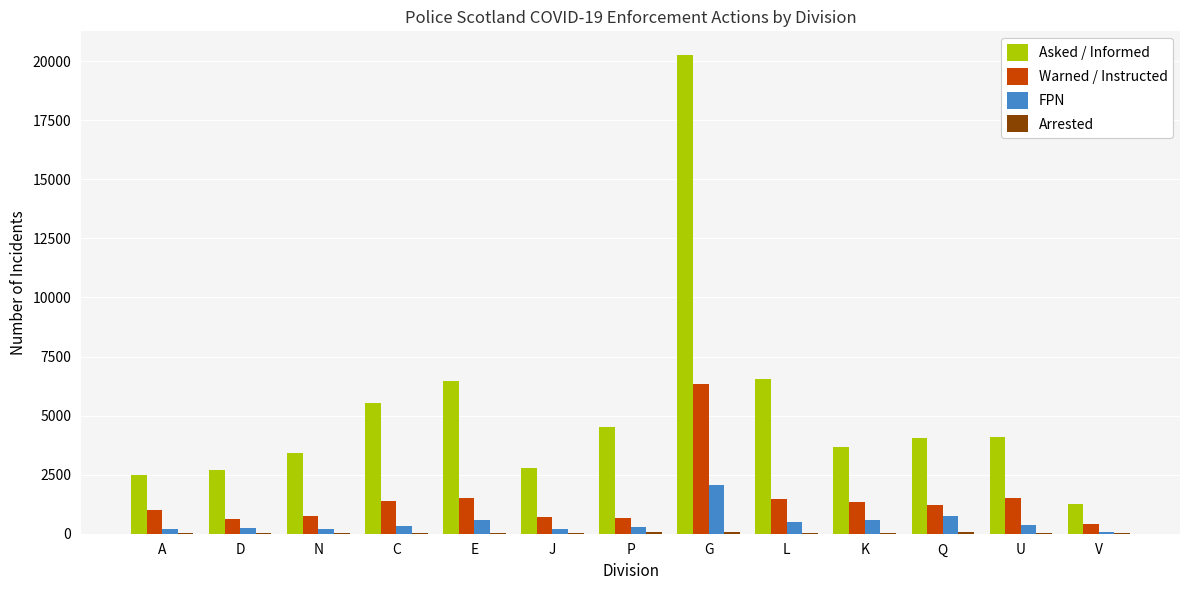

Which series changed the most between G and U?

Asked / Informed